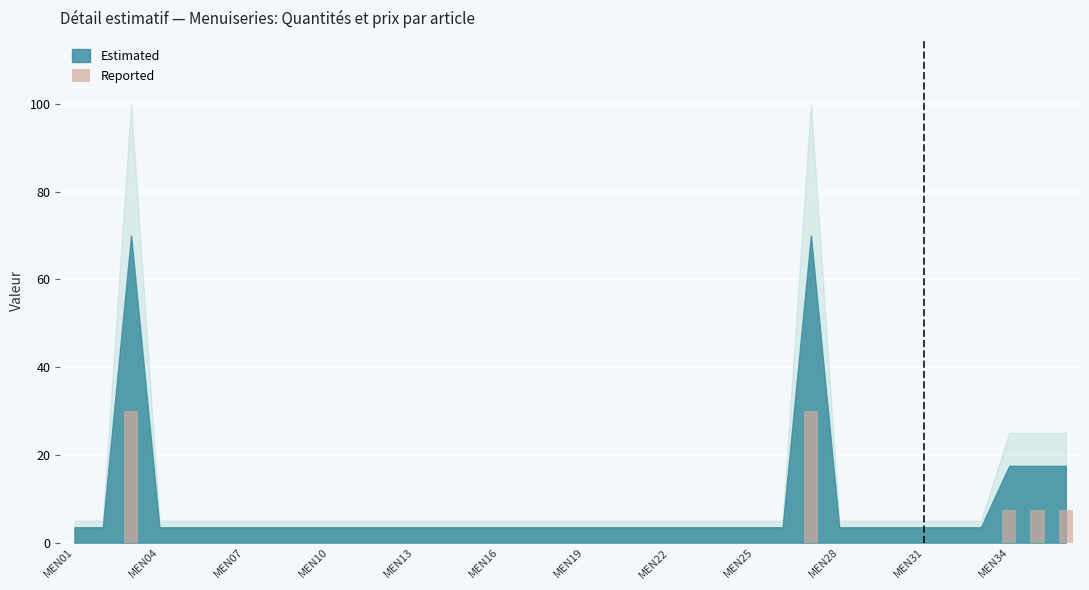

What is the maximum value shown in the chart?

30.0